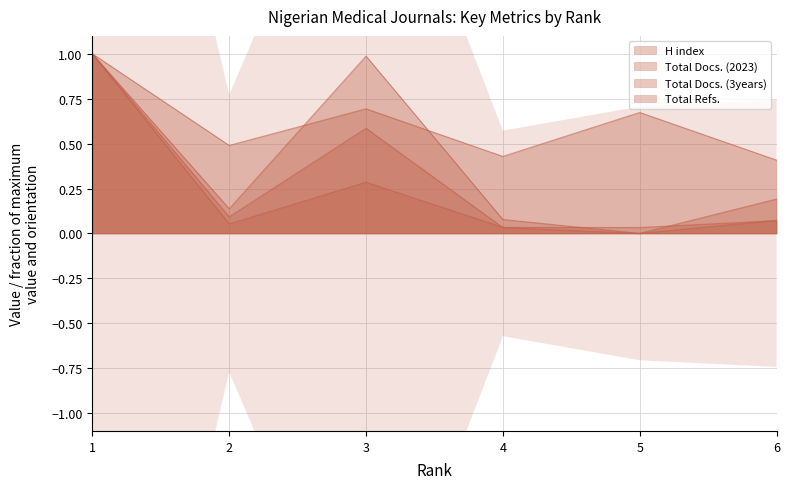

What is the value of the Total Docs. (2023) point at the 6th from the left?

0.1